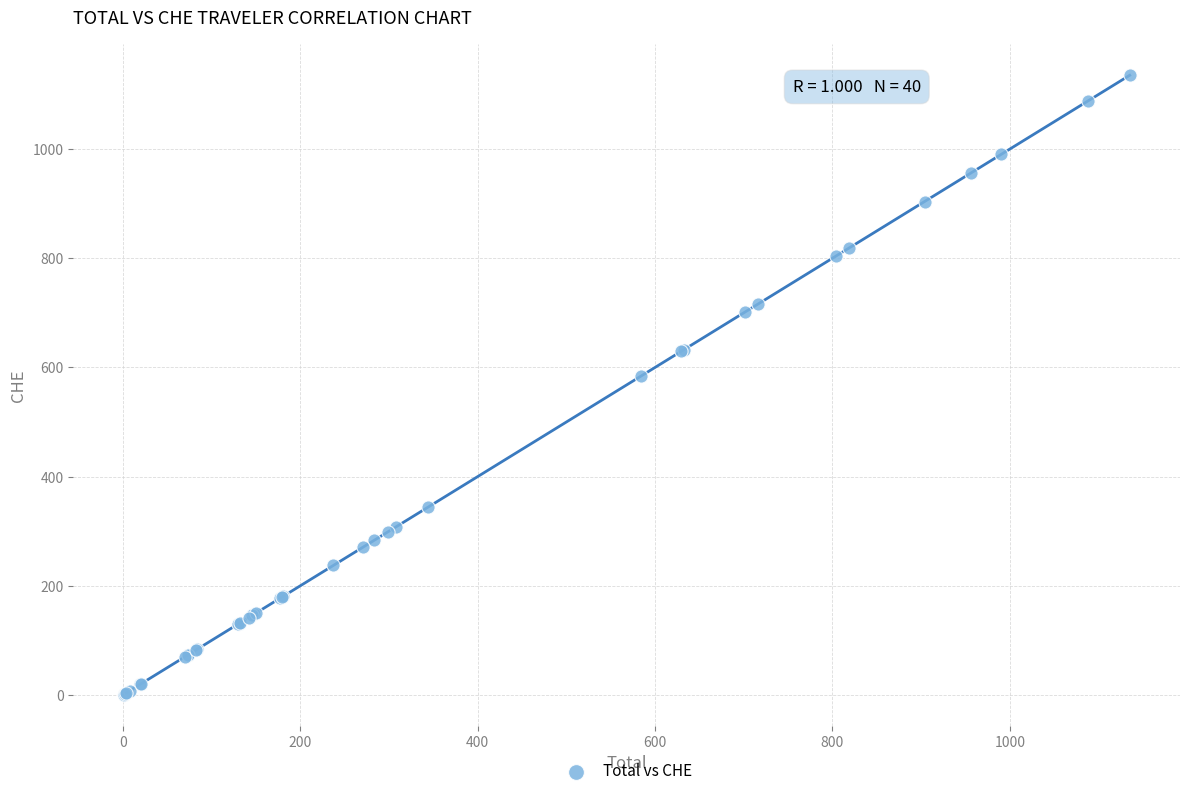

What Y value in the scatter plot is closest to 567?

584.4